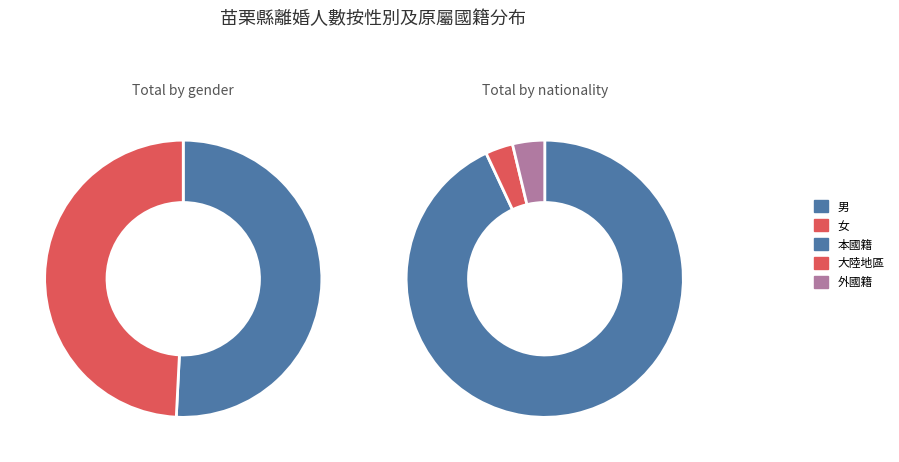

Which slice is the largest?

男